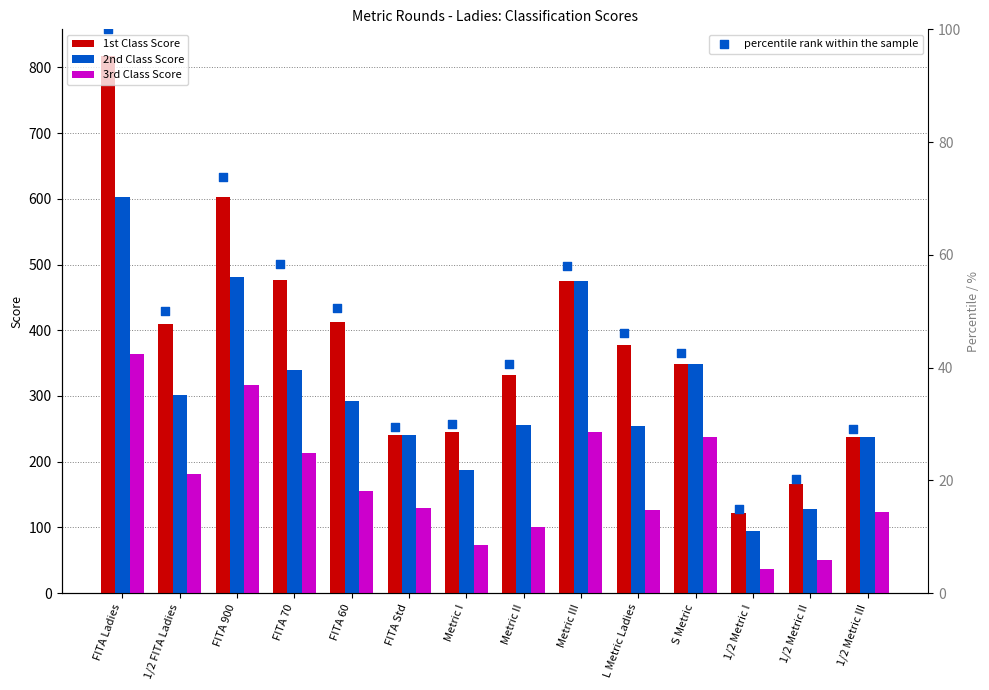

At how many categories does at least one series exceed 285?

9